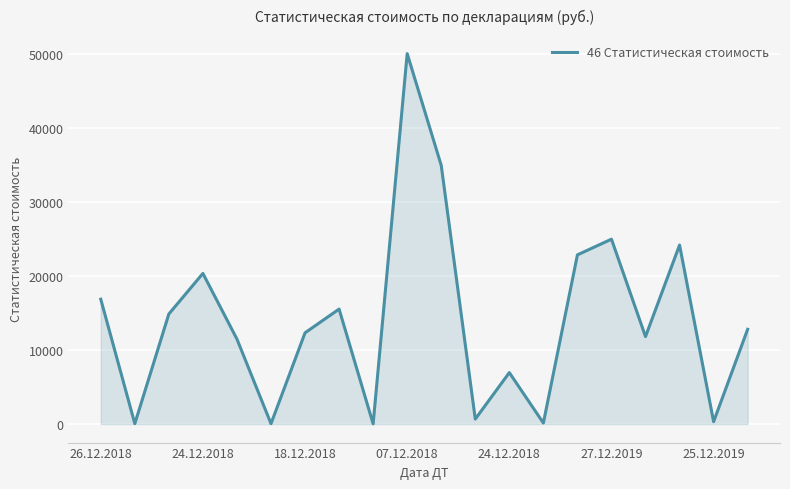

What is the maximum value shown in the chart?

50012.9